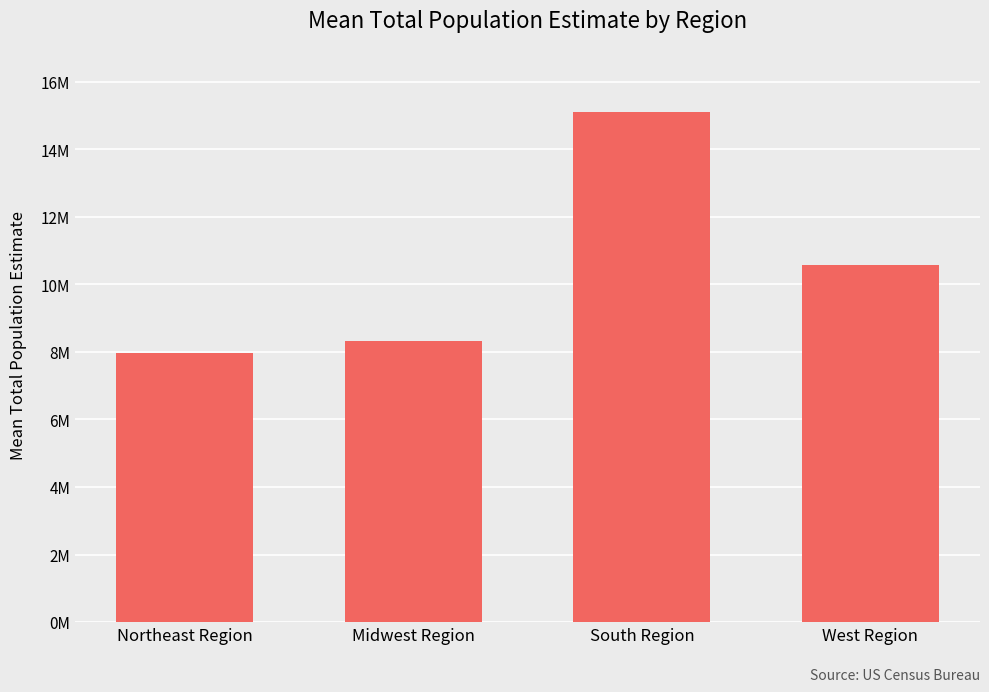

Are the bars horizontal?

No